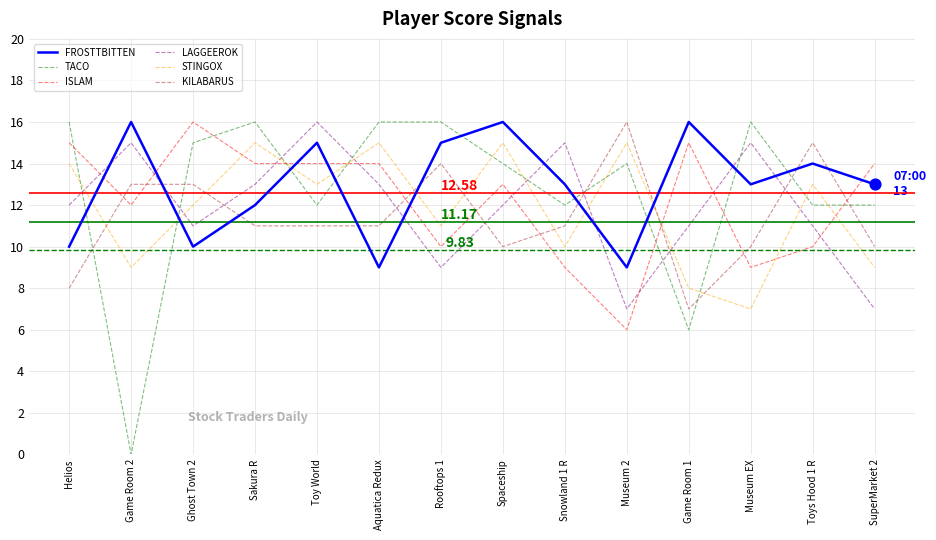

What is the total value across all series at Ghost Town 2?

77